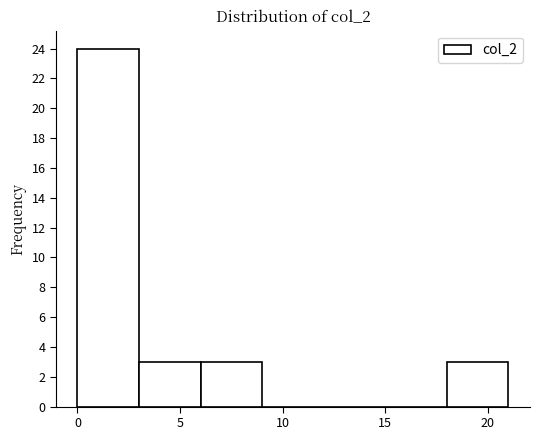

Over which range of the x-axis is the bar tallest?

0 to 3